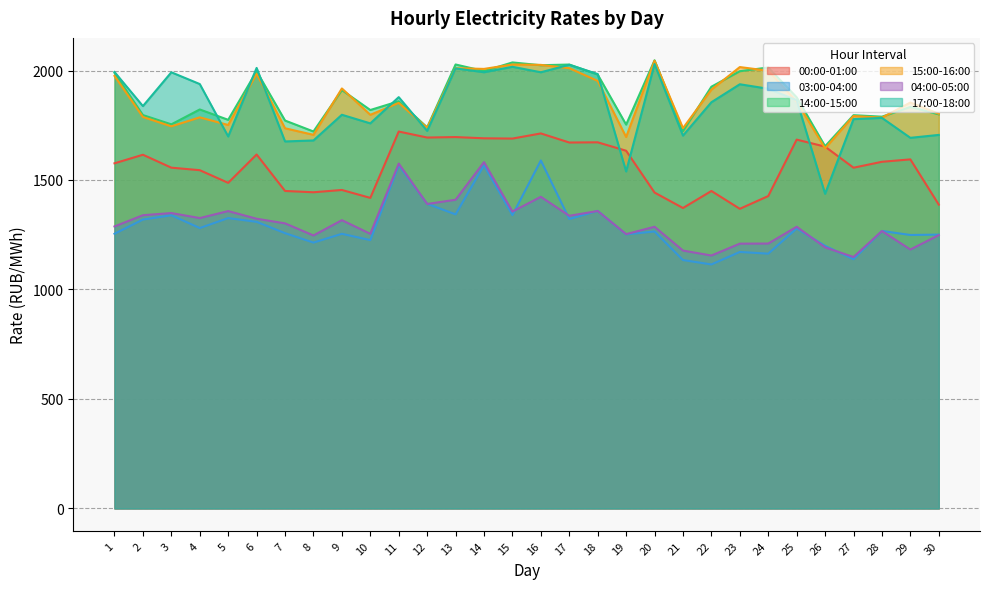

Which series has the largest range (max minus min)?

17:00-18:00